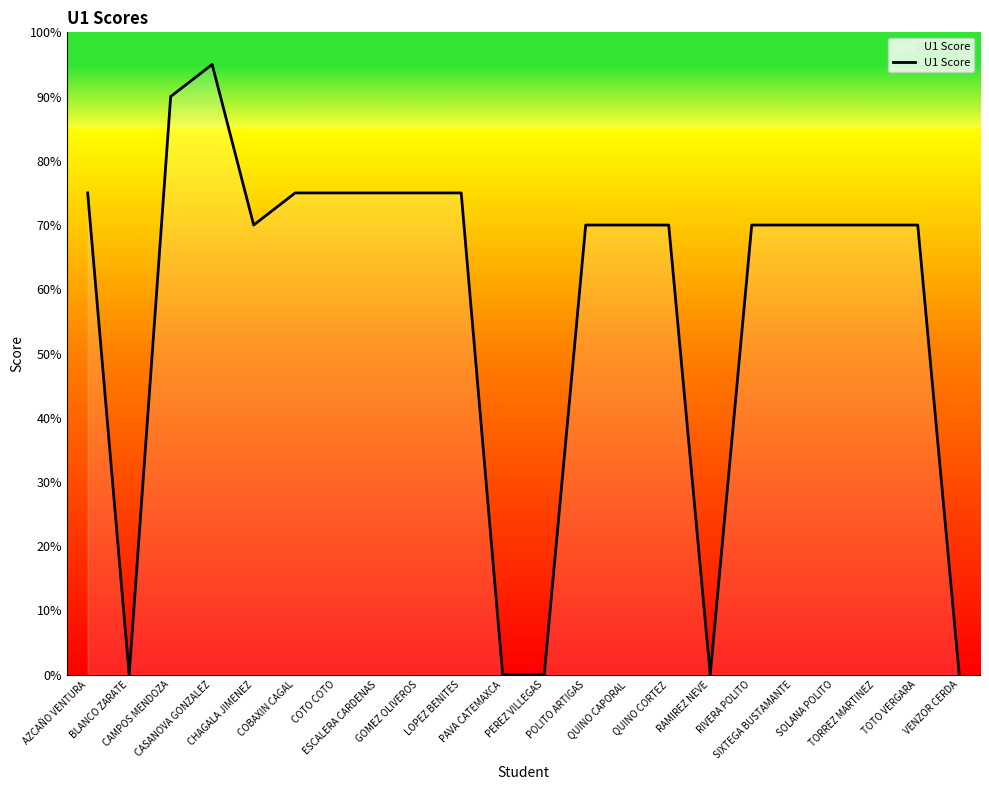

What is the maximum value shown in the chart?

95